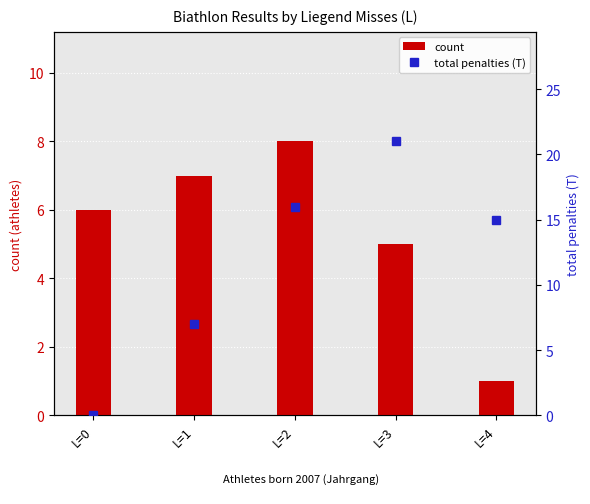

What is the difference between the maximum and second lowest values in the total penalties (T) series?

14